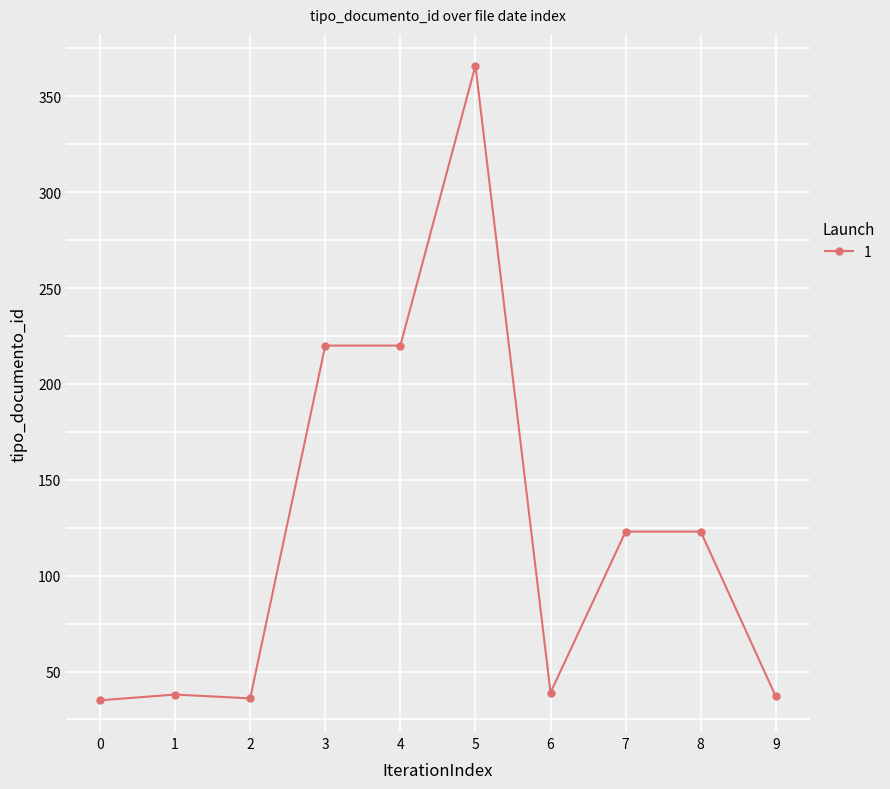

What is the minimum value shown in the chart?

35